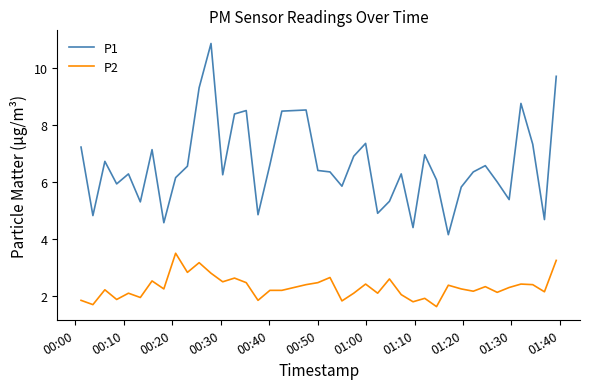

What is the maximum value for P2?

3.5